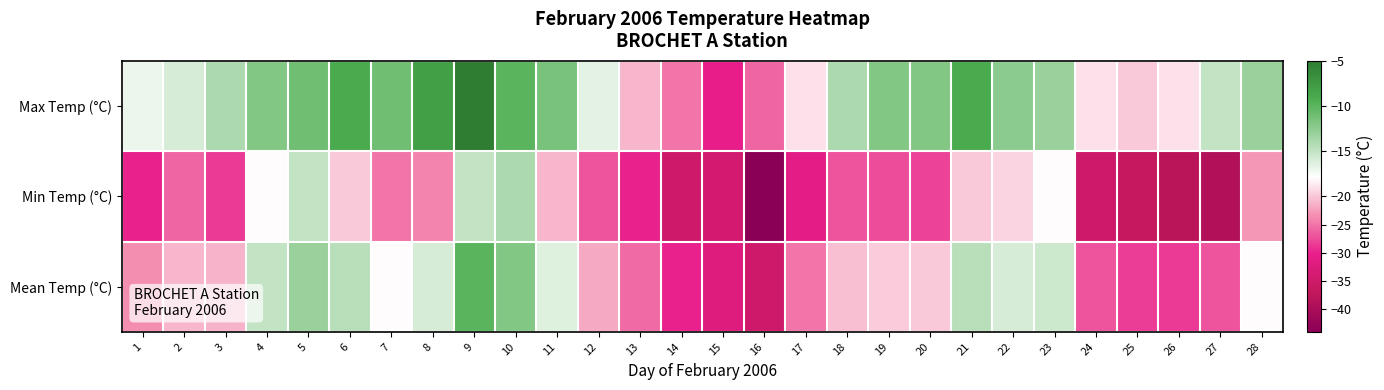

What is the total value across all series at 25?

-84.8